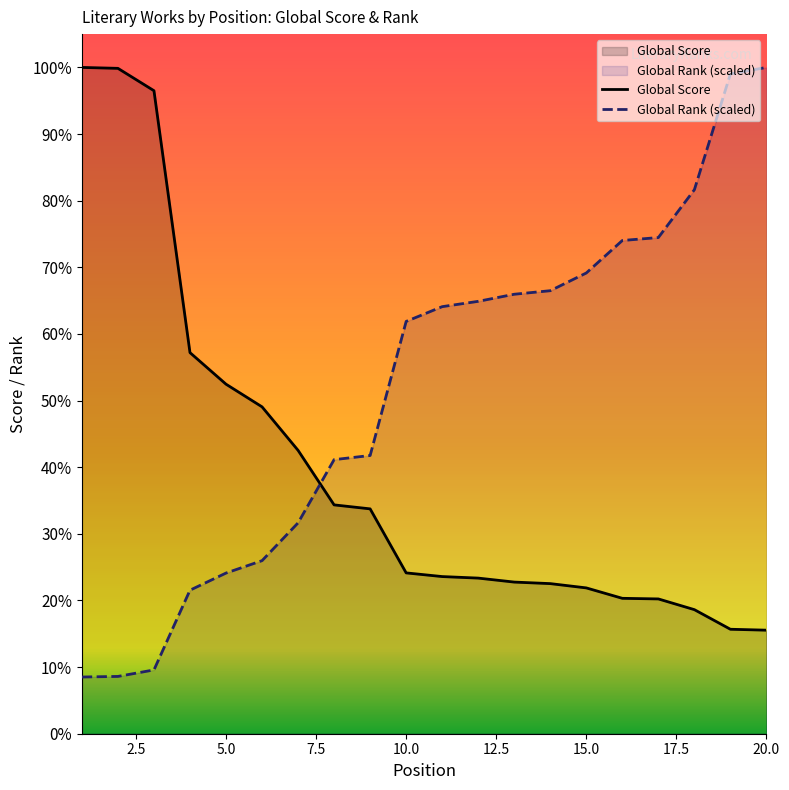

At which label is Global Rank closest to 1180?

10